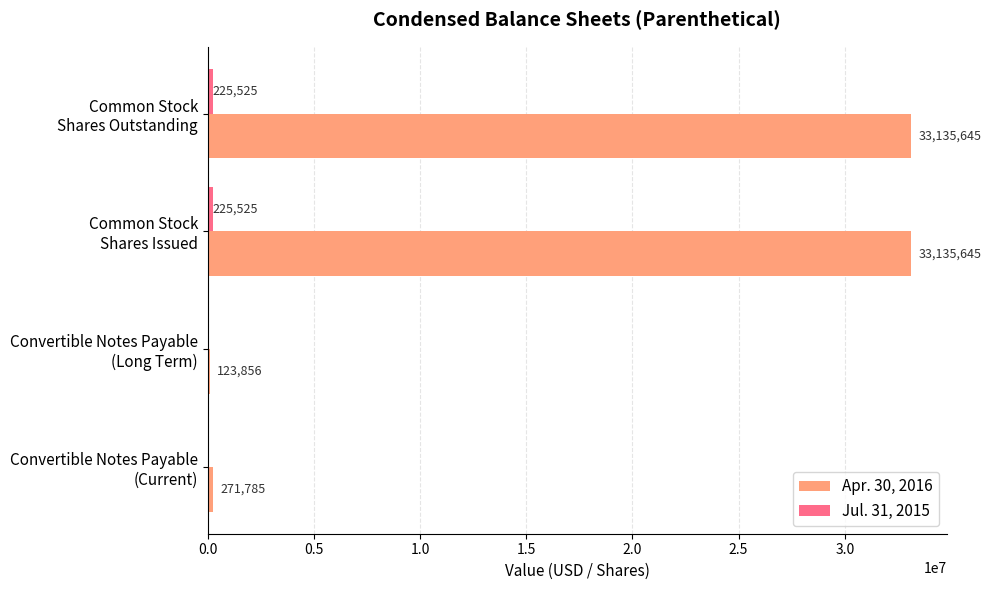

Which series has the largest range (max minus min)?

Apr. 30, 2016